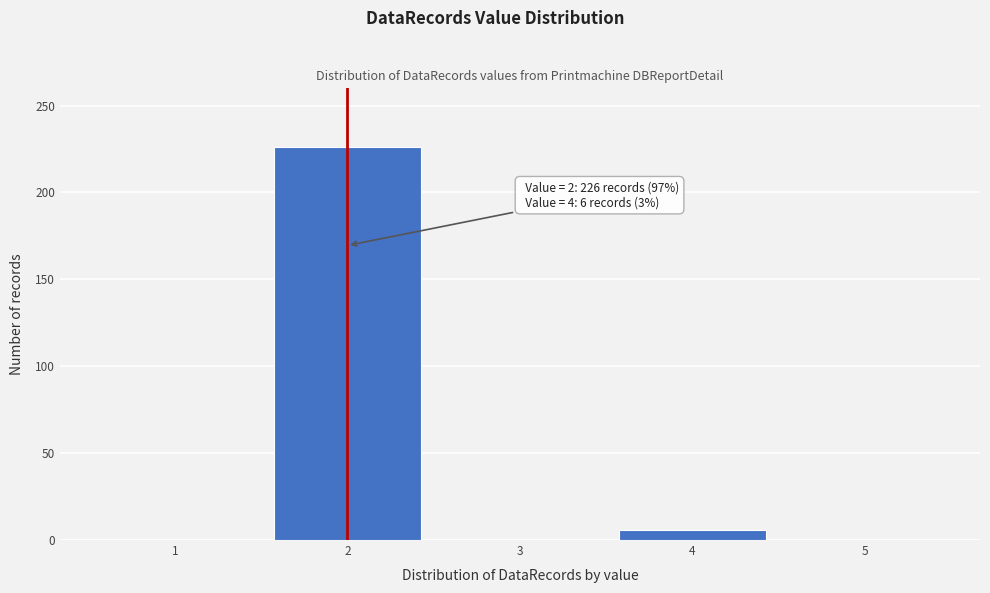

Reading left to right, extract all data points from this chart.

1=0	2=226	3=0	4=6	5=0